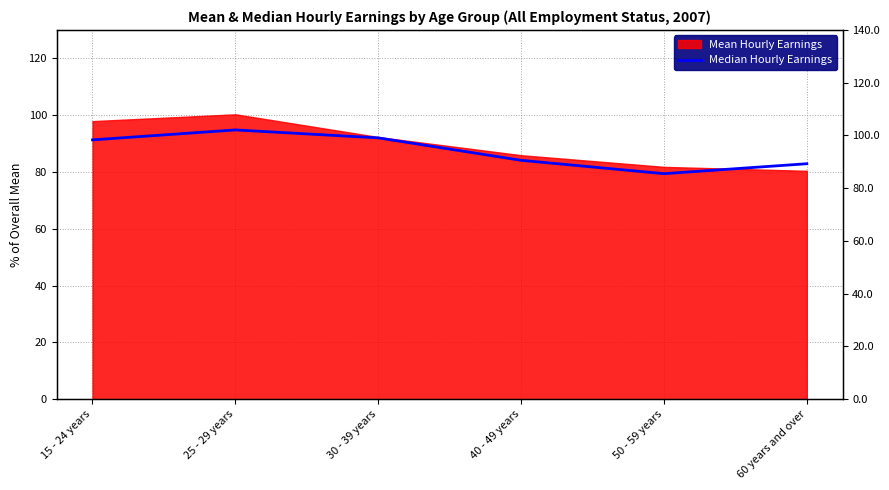

The value at 15 - 24 years is 59.5. True or false?

False